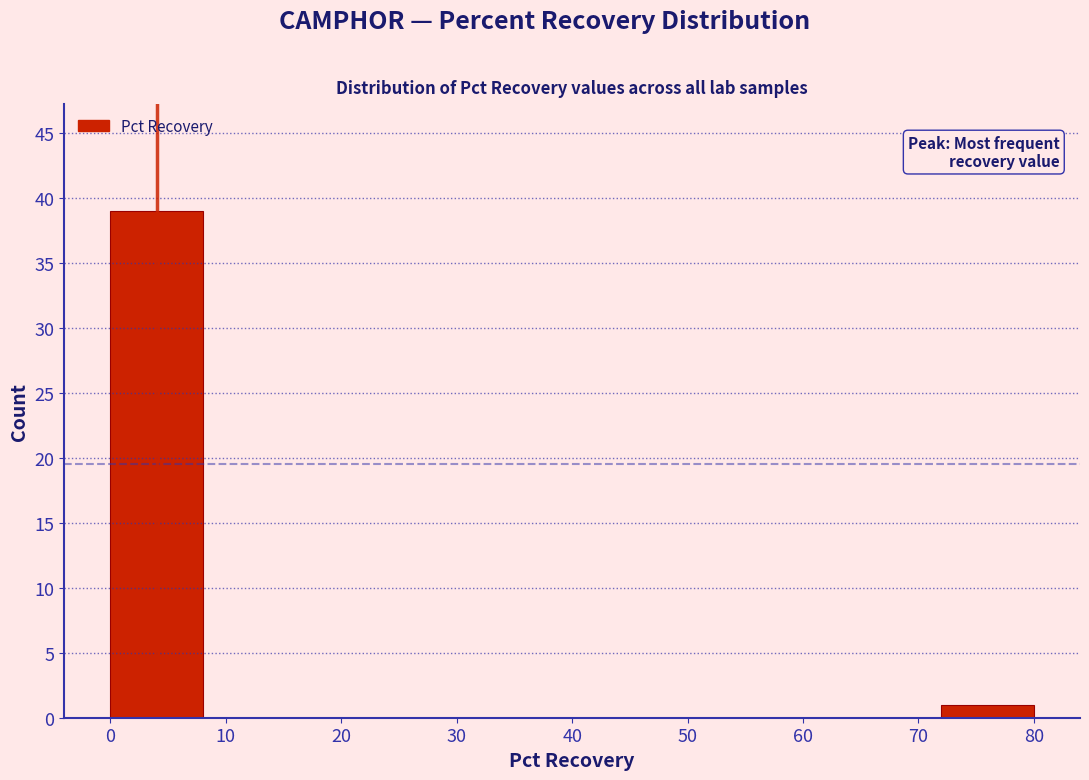

Which range on the x-axis has the tallest bar?

0 to 8